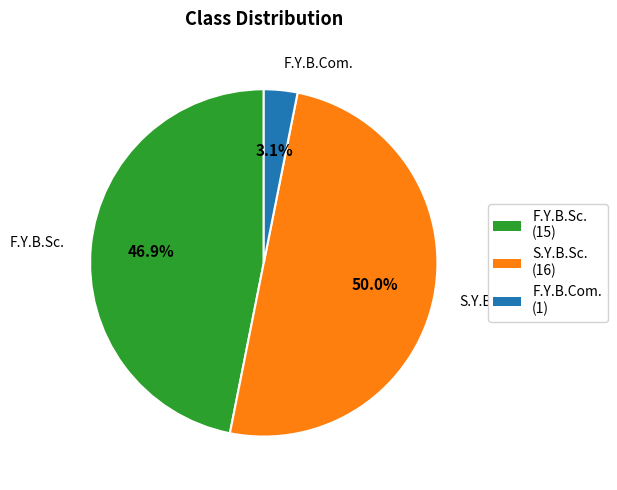

What percentage is the F.Y.B.Sc. slice, to the nearest percent?

47%